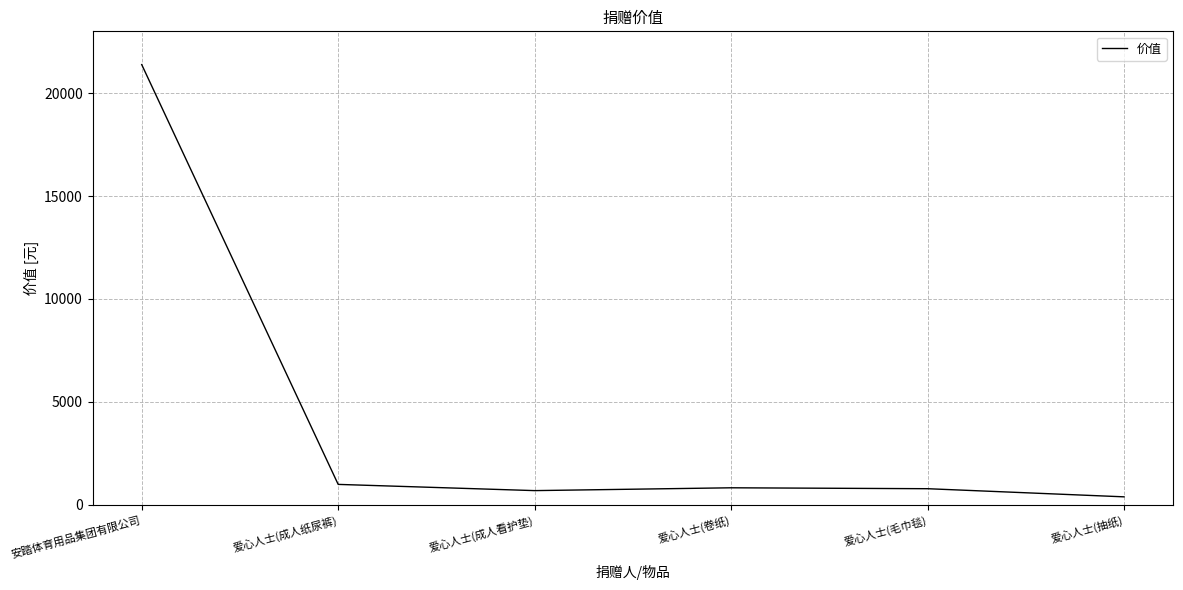

Is it true that the value at 安踏体育用品集团有限公司 is 29978.9?

False